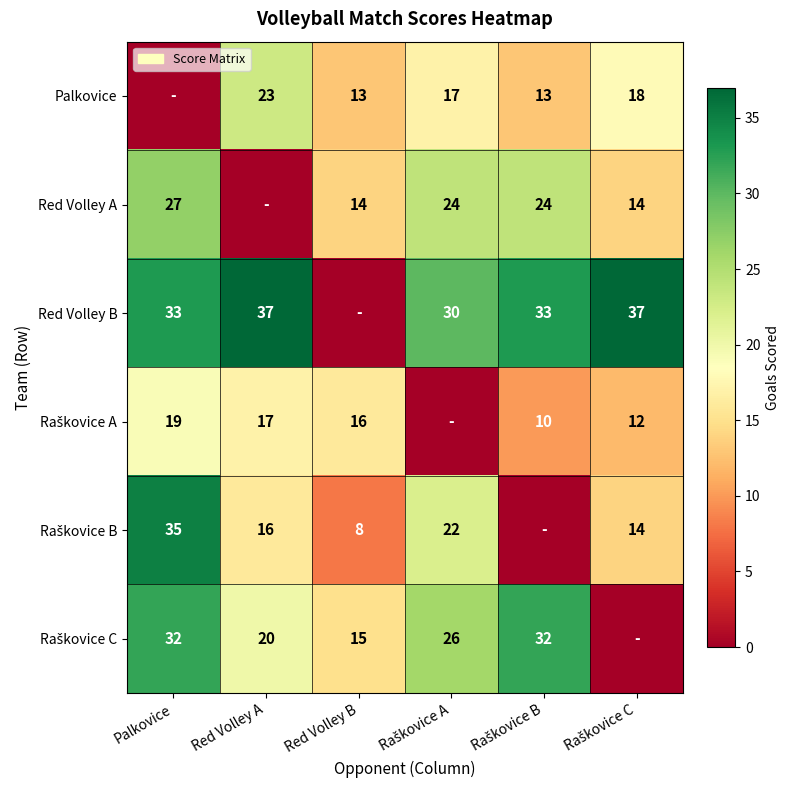

Which series has the largest total across all categories?

Red Volley B